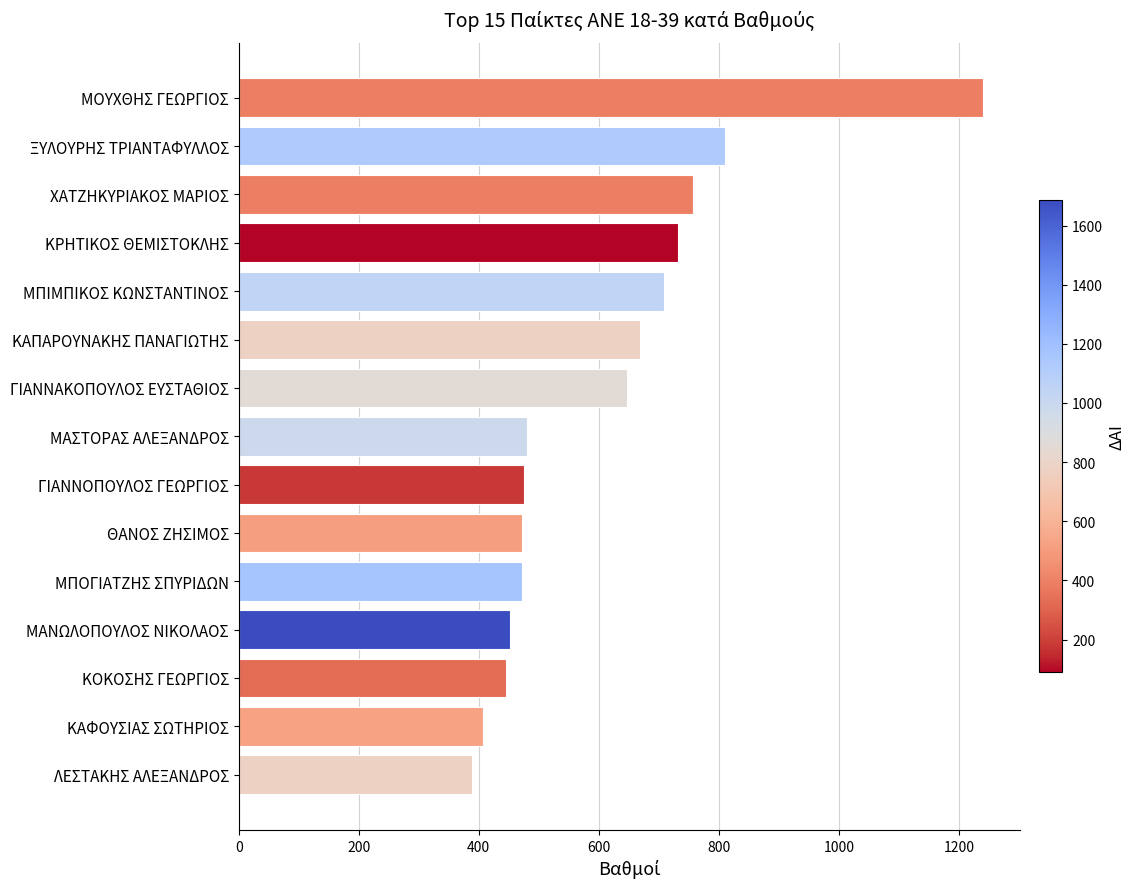

What is the sum of all values?

9159.4